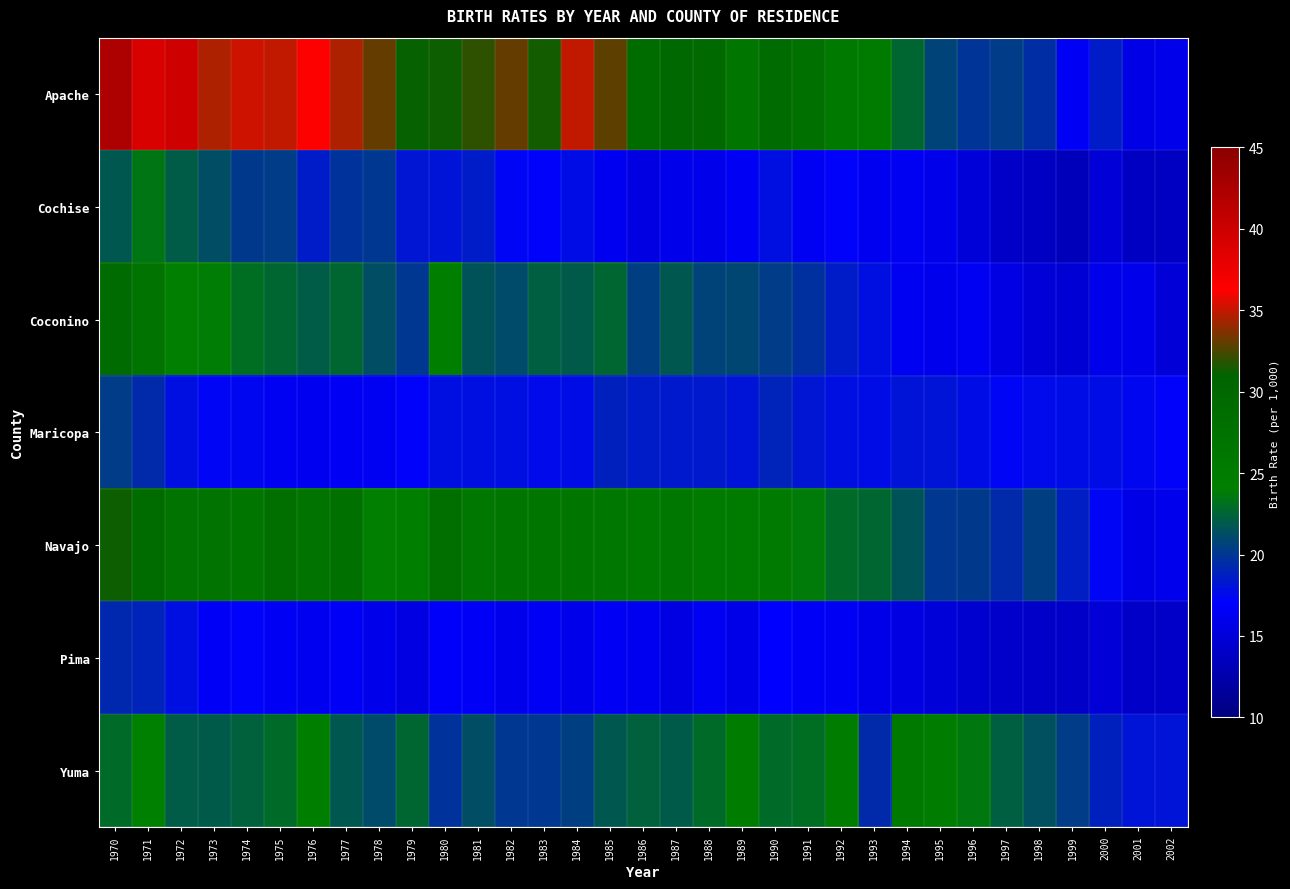

Reading left to right, transcribe all the data shown in this chart.

Apache: 1970=42.4	1971=39.1	1972=39.9	1973=34.6	1974=35.2	1975=35.0	1976=36.2	1977=34.6	1978=33.0	1979=31.1	1980=31.2	1981=32.0	1982=33.1	1983=31.4	1984=34.9	1985=32.9	1986=29.0	1987=29.7	1988=29.4	1989=26.8	1990=29.2	1991=27.8	1992=25.7	1993=25.1	1994=22.6	1995=20.8	1996=19.9	1997=20.3	1998=19.5	1999=16.5	2000=18.6	2001=15.7	2002=15.9
Cochise: 1970=21.8	1971=23.4	1972=22.1	1973=21.3	1974=20.2	1975=20.3	1976=18.5	1977=19.8	1978=20.0	1979=18.3	1980=18.1	1981=18.5	1982=17.3	1983=17.2	1984=17.7	1985=16.2	1986=15.6	1987=16.0	1988=16.0	1989=16.5	1990=17.8	1991=16.3	1992=17.2	1993=16.2	1994=16.3	1995=16.0	1996=15.0	1997=14.1	1998=13.8	1999=13.4	2000=14.8	2001=13.7	2002=13.8
Coconino: 1970=29.1	1971=27.0	1972=24.1	1973=23.9	1974=23.1	1975=22.6	1976=22.1	1977=22.6	1978=21.3	1979=20.1	1980=24.3	1981=21.6	1982=21.2	1983=22.2	1984=22.0	1985=22.6	1986=20.5	1987=21.8	1988=20.7	1989=20.9	1990=20.3	1991=19.7	1992=18.5	1993=17.8	1994=16.3	1995=16.1	1996=16.4	1997=15.5	1998=14.8	1999=14.7	2000=16.0	2001=15.9	2002=14.9
Maricopa: 1970=20.3	1971=19.4	1972=17.8	1973=17.3	1974=17.4	1975=16.4	1976=16.2	1977=16.5	1978=16.4	1979=17.2	1980=17.8	1981=17.9	1982=17.8	1983=17.6	1984=17.7	1985=18.8	1986=18.5	1987=18.4	1988=18.4	1989=18.2	1990=19.0	1991=18.3	1992=17.9	1993=17.7	1994=18.1	1995=18.2	1996=17.7	1997=17.3	1998=17.6	1999=17.7	2000=17.7	2001=17.4	2002=17.2
Navajo: 1970=31.2	1971=28.9	1972=27.2	1973=27.1	1974=26.4	1975=28.1	1976=27.2	1977=27.6	1978=24.1	1979=24.3	1980=28.1	1981=26.2	1982=26.6	1983=26.5	1984=26.3	1985=26.2	1986=25.6	1987=26.2	1988=25.2	1989=25.1	1990=25.4	1991=23.8	1992=22.9	1993=22.6	1994=21.6	1995=20.0	1996=20.2	1997=19.4	1998=20.4	1999=18.7	2000=17.3	2001=15.7	2002=16.1
Pima: 1970=19.2	1971=19.0	1972=17.9	1973=16.6	1974=17.2	1975=16.5	1976=16.2	1977=16.6	1978=15.9	1979=15.6	1980=16.8	1981=16.6	1982=16.1	1983=16.5	1984=16.0	1985=16.5	1986=16.2	1987=15.6	1988=16.4	1989=15.8	1990=17.1	1991=16.6	1992=16.5	1993=15.8	1994=15.5	1995=15.0	1996=14.5	1997=14.2	1998=14.0	1999=14.0	2000=14.8	2001=14.1	2002=14.0
Yuma: 1970=22.9	1971=24.0	1972=22.1	1973=21.9	1974=22.4	1975=22.9	1976=24.3	1977=21.8	1978=21.2	1979=22.6	1980=19.8	1981=21.3	1982=20.0	1983=20.1	1984=20.4	1985=21.8	1986=22.4	1987=22.0	1988=22.9	1989=25.0	1990=22.9	1991=23.0	1992=24.7	1993=19.3	1994=25.5	1995=24.7	1996=23.6	1997=22.3	1998=21.4	1999=20.3	2000=18.8	2001=18.2	2002=18.1